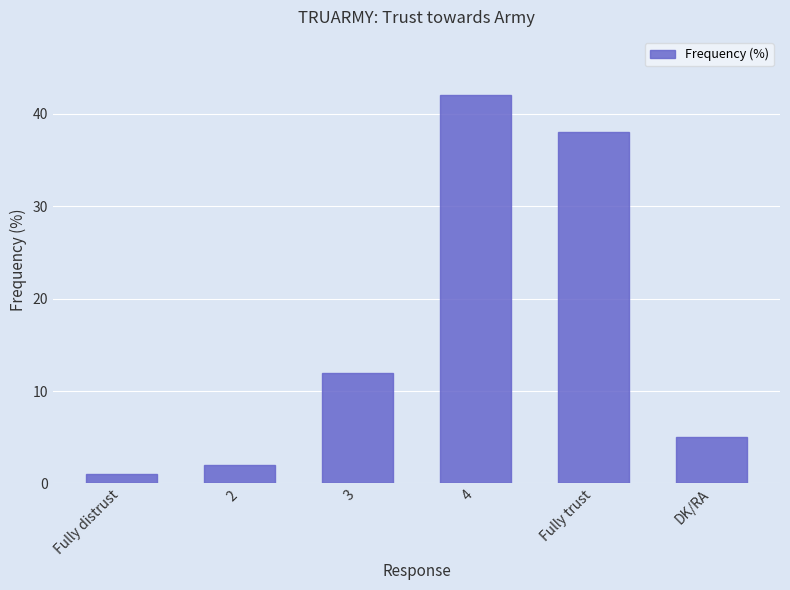

Where is the data nearest to the value 21?

3